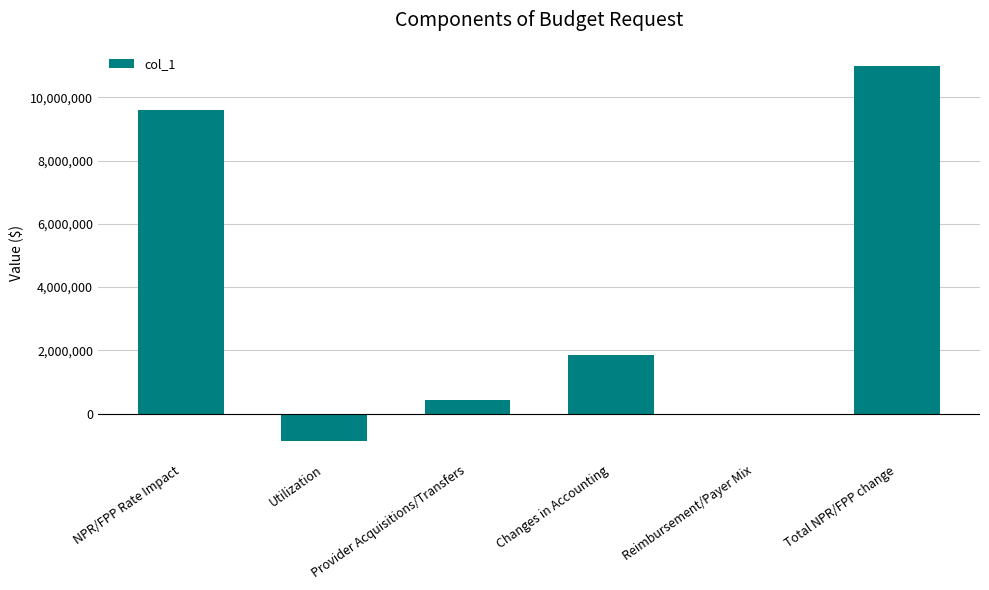

What is the greatest value displayed?

11003639